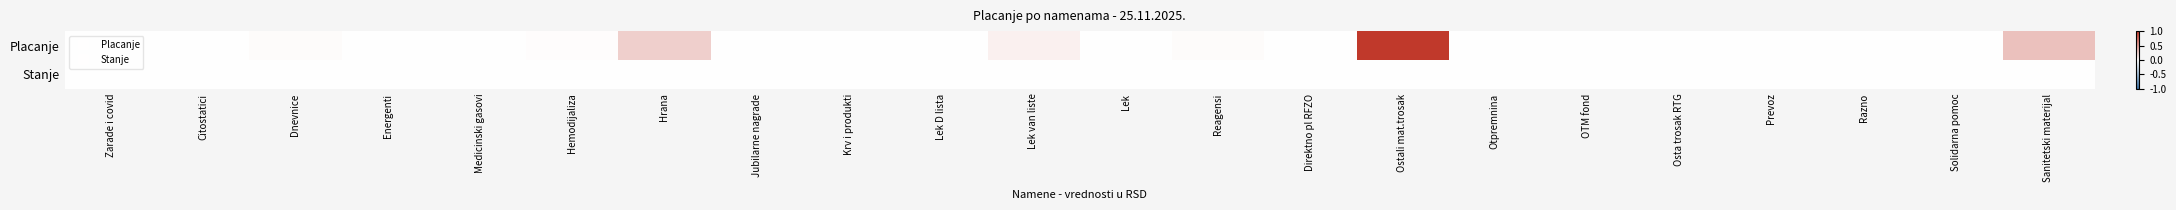

List the series in order of their overall mean, lowest first.

Stanje, Placanje